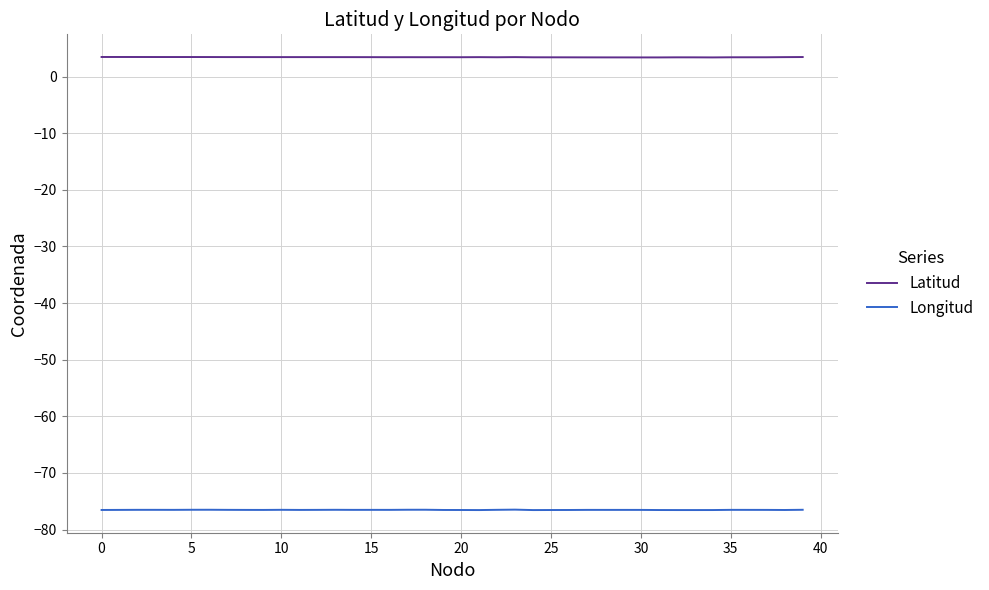

What is the minimum value for Longitud?

-76.6